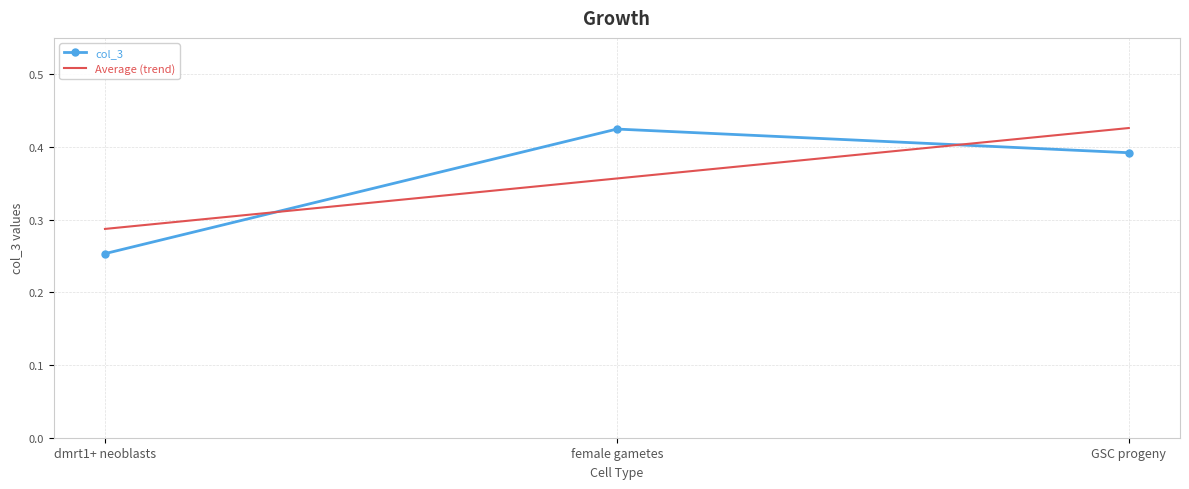

List the labels in order of value, smallest first.

dmrt1+ neoblasts, GSC progeny, female gametes